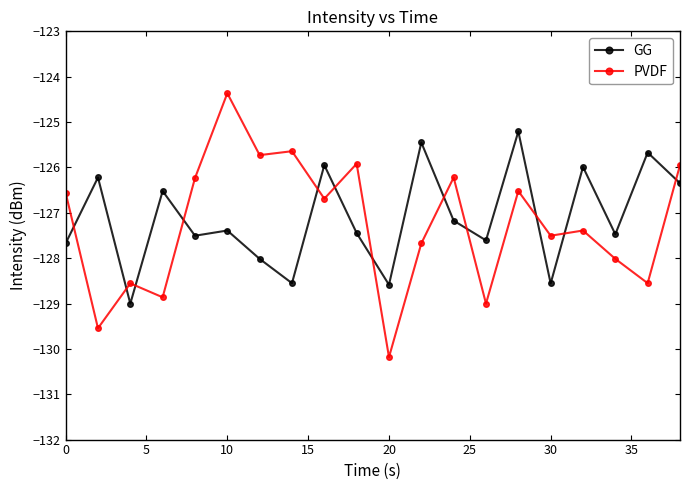

Which series has the widest spread of values?

PVDF